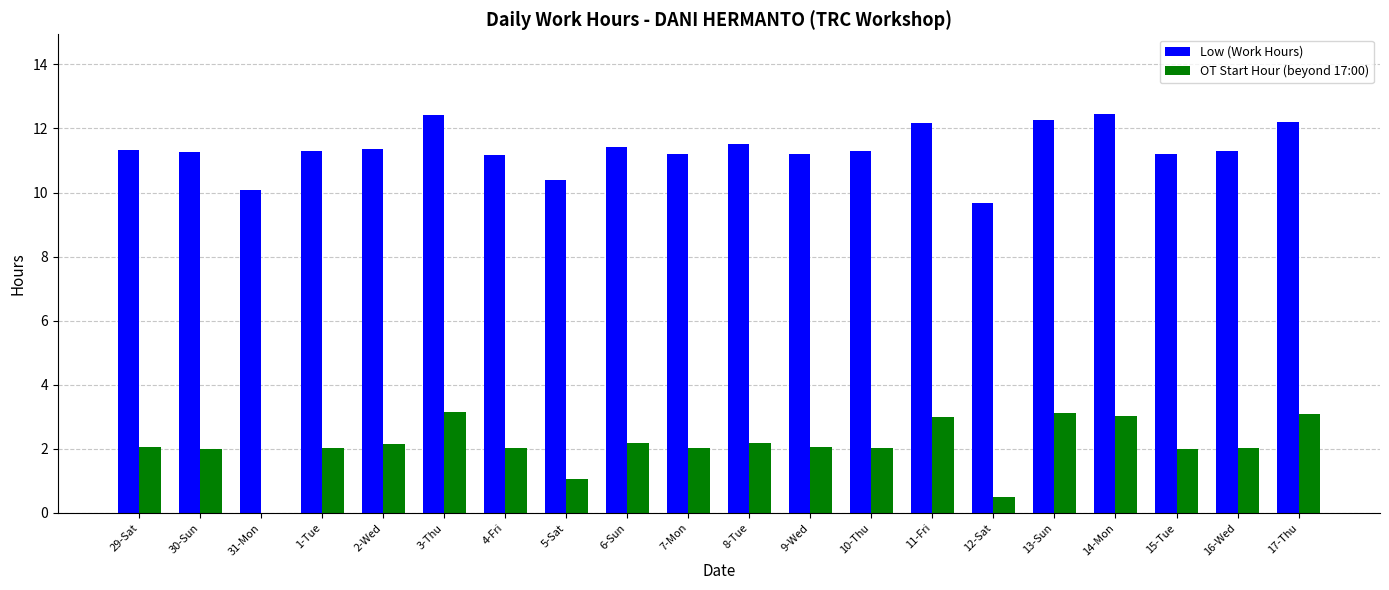

Is the value of OT Start Hour (beyond 17:00) at 6-Sun greater than the value of Low (Work Hours) at 9-Wed?

No